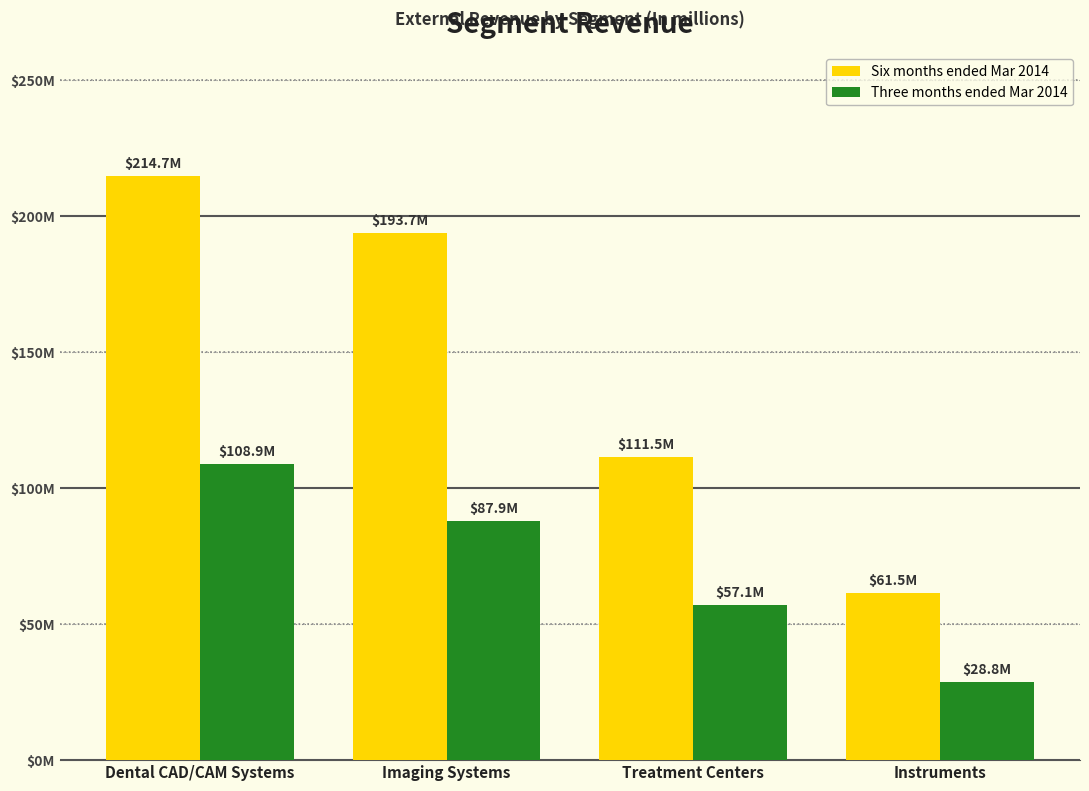

The value of Three months ended Mar 2014 at Instruments is 28.8. True or false?

True